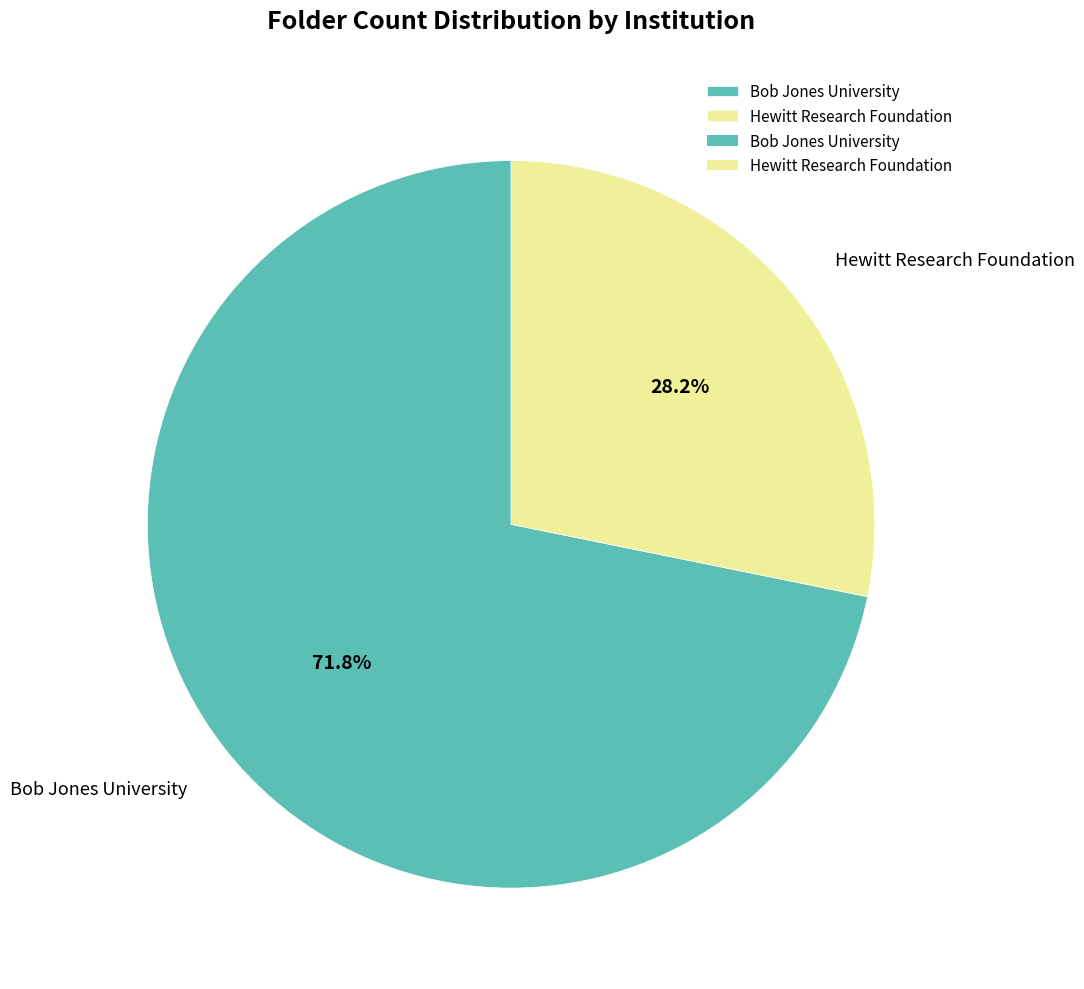

Rank the categories by value from highest to lowest.

Bob Jones University, Hewitt Research Foundation